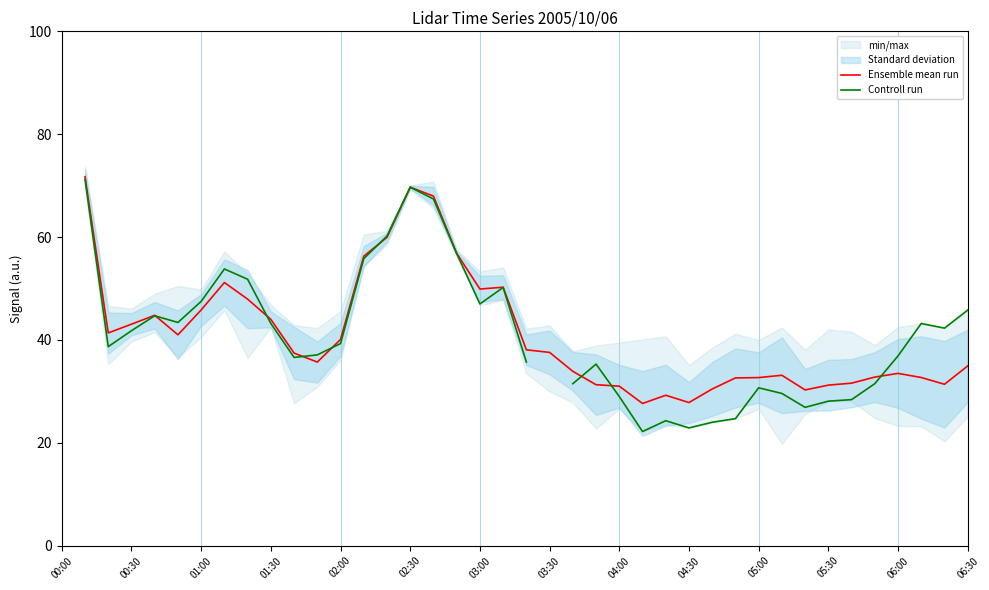

The Controll run series shows 36.9 at 06:00. True or false?

True